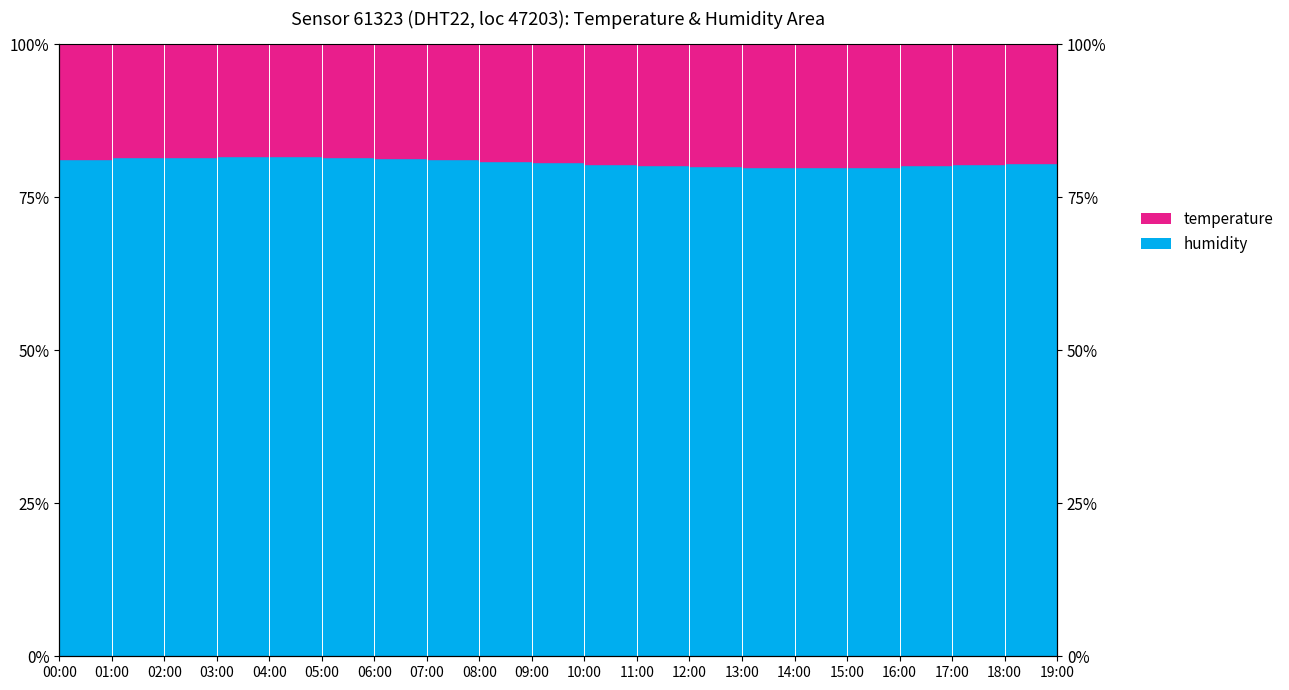

What is the sum of the values at 12:00 and 16:00?

160.3